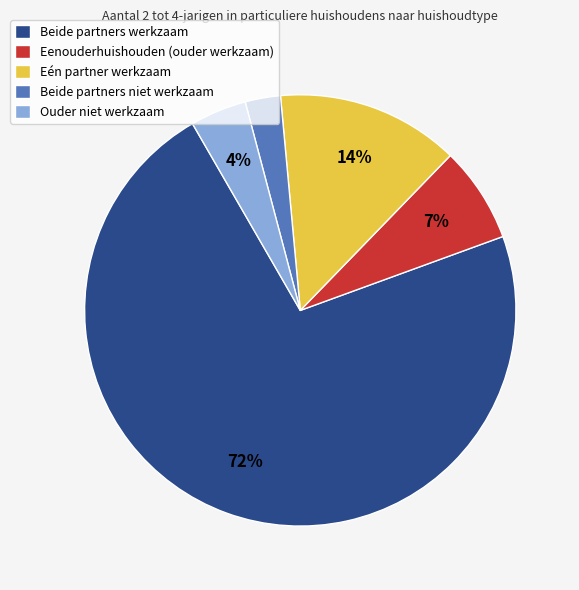

Which category accounts for the majority?

Beide partners werkzaam